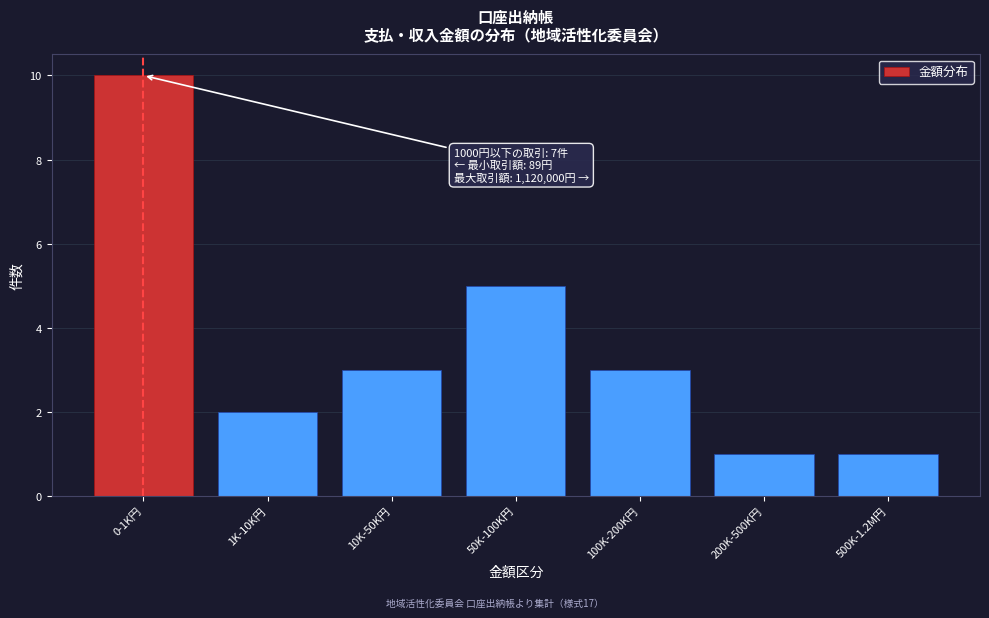

Reading left to right, transcribe all the data shown in this chart.

0-1K円=10	1K-10K円=2	10K-50K円=3	50K-100K円=5	100K-200K円=3	200K-500K円=1	500K-1.2M円=1